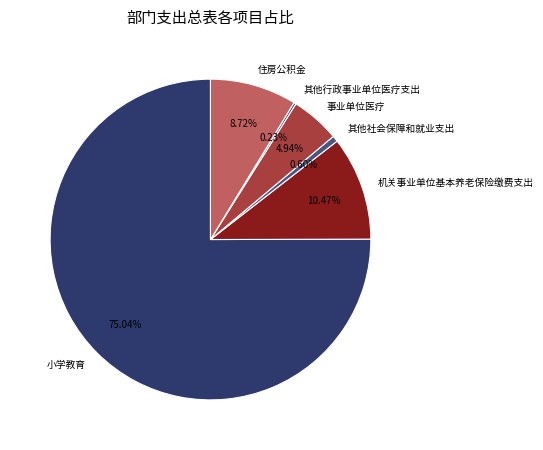

To the nearest percent, what portion does 机关事业单位基本养老保险缴费支出 represent?

10%